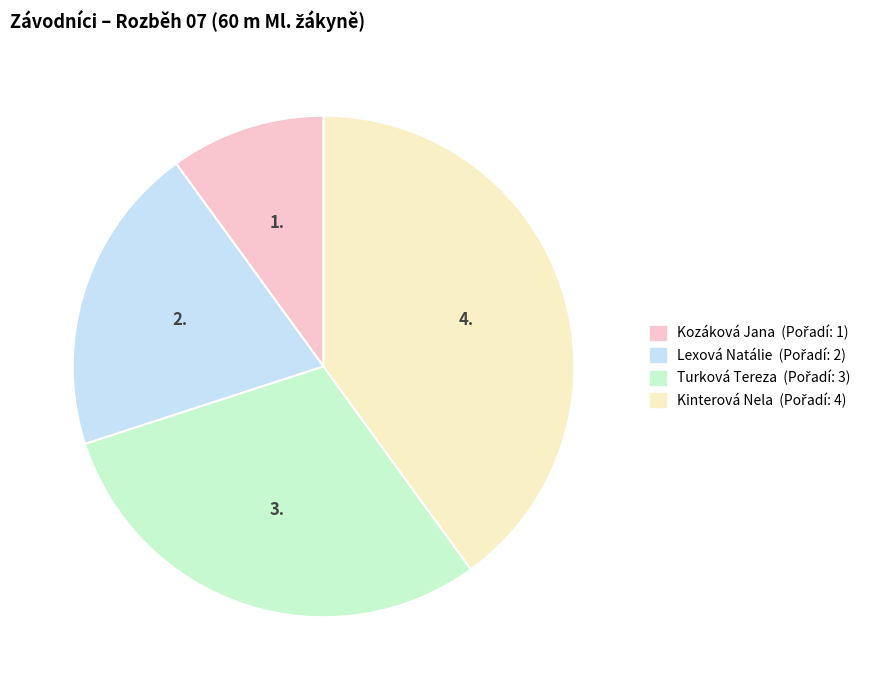

Combined, do Kozáková Jana and Lexová Natálie account for over 50%?

No